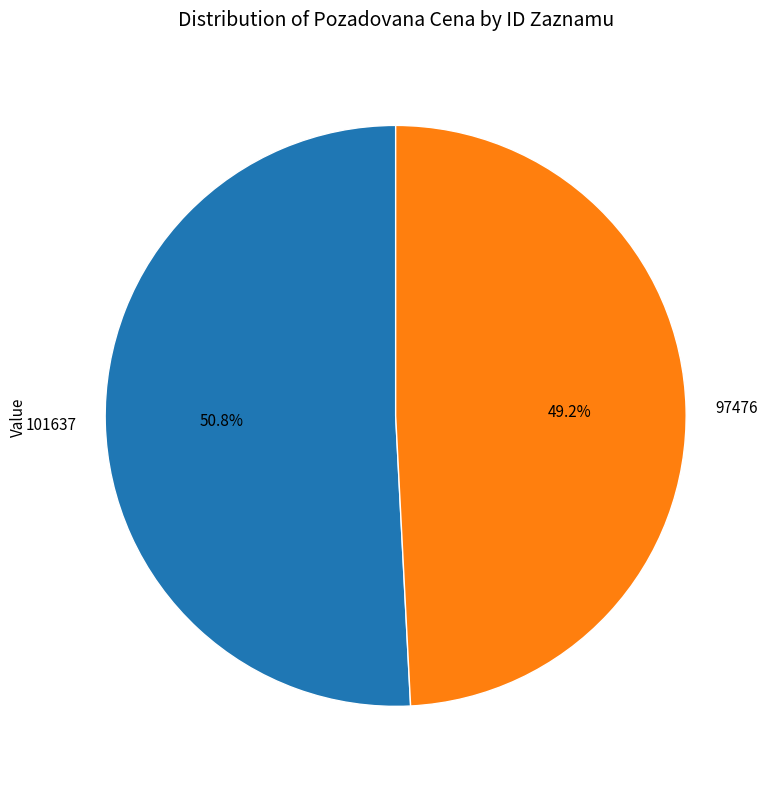

The 101637 slice represents 64% of the pie. True or false?

False